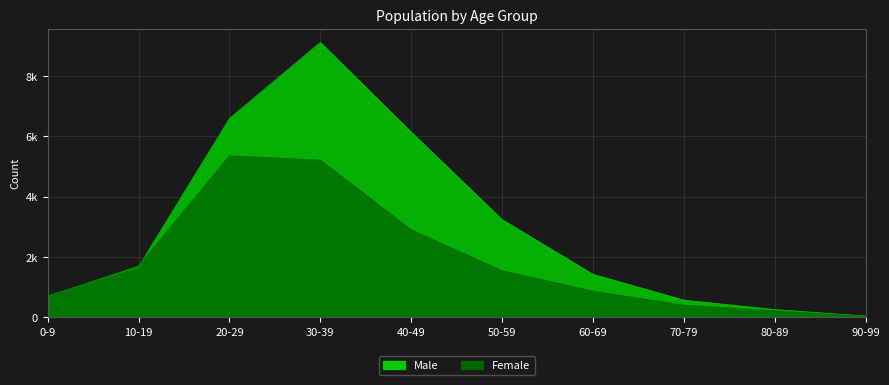

How many intersections are there between Male and Female?

2